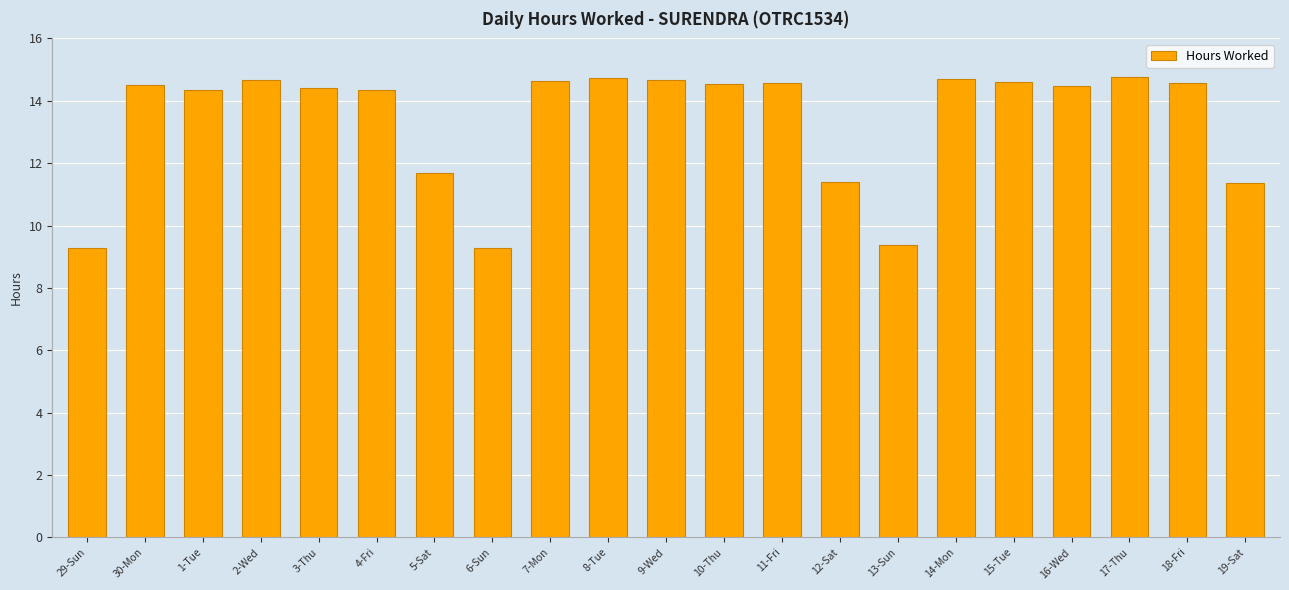

The value at 14-Mon is 14.7. True or false?

True